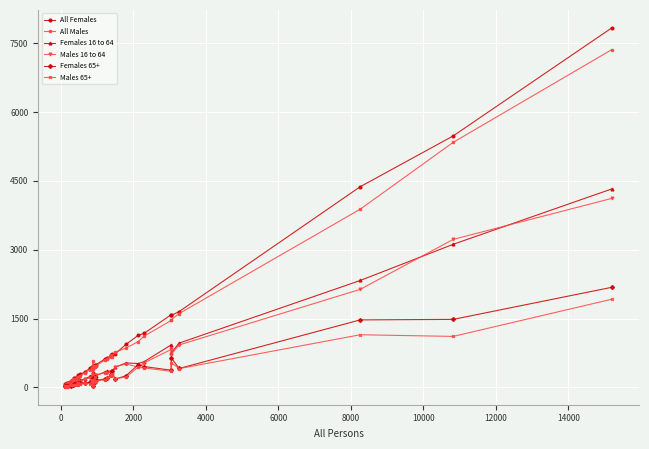

True or false: Females 65+ has more than 2 interior local peaks.

True